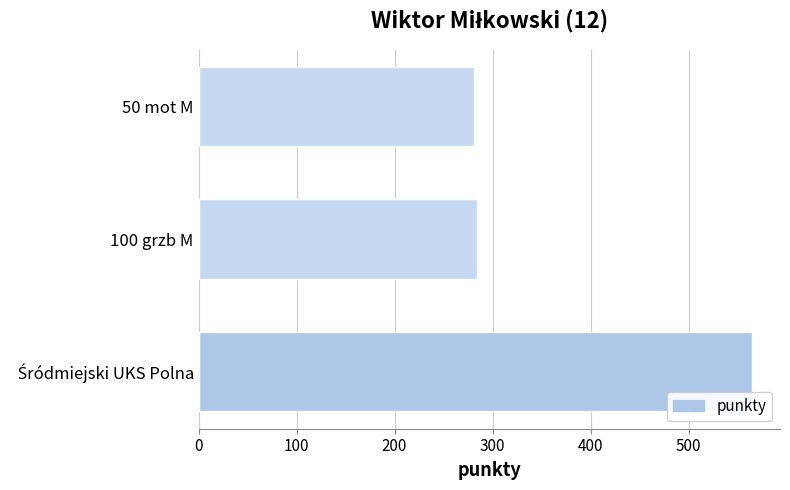

What is the difference between the second highest and minimum values?

3